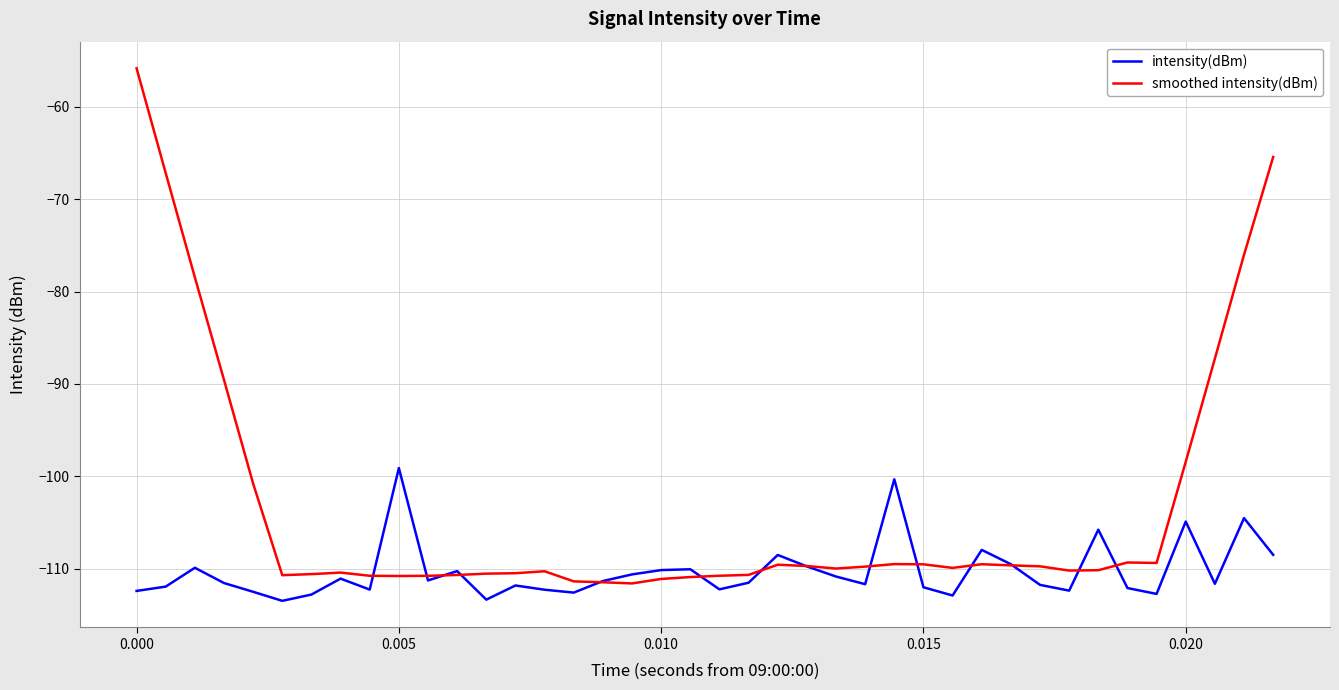

Which series has the largest total across all categories?

smoothed intensity(dBm)